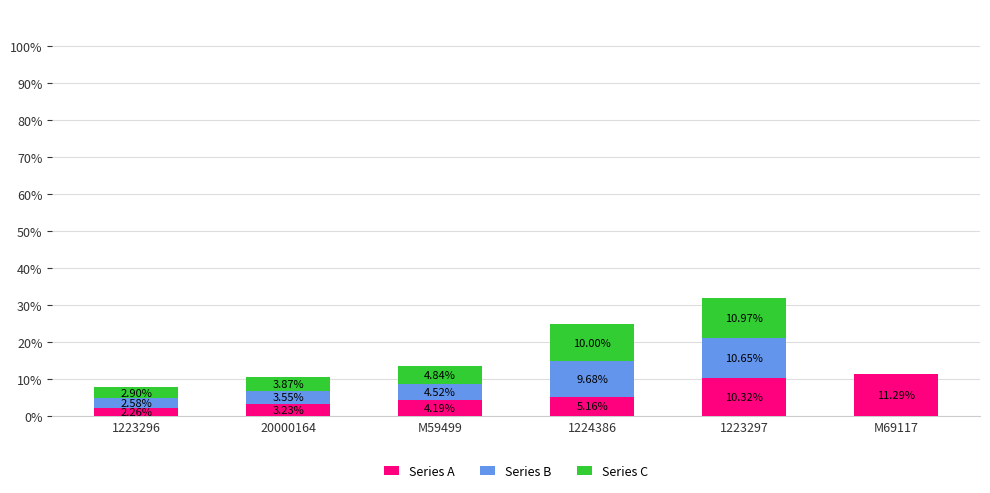

How many data points does each series have?

6